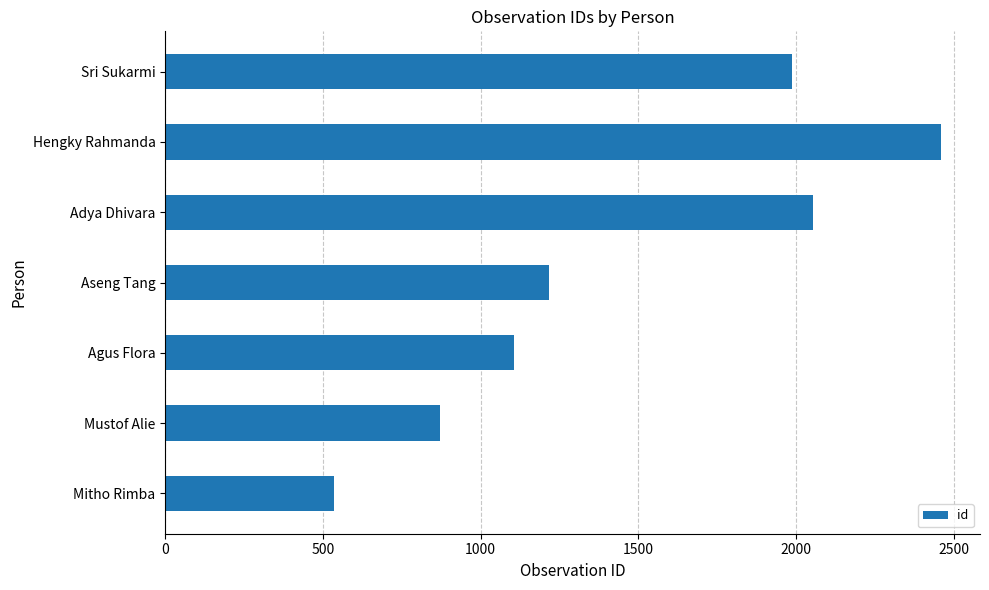

What is the sum of the values at Sri Sukarmi and Adya Dhivara?

4043